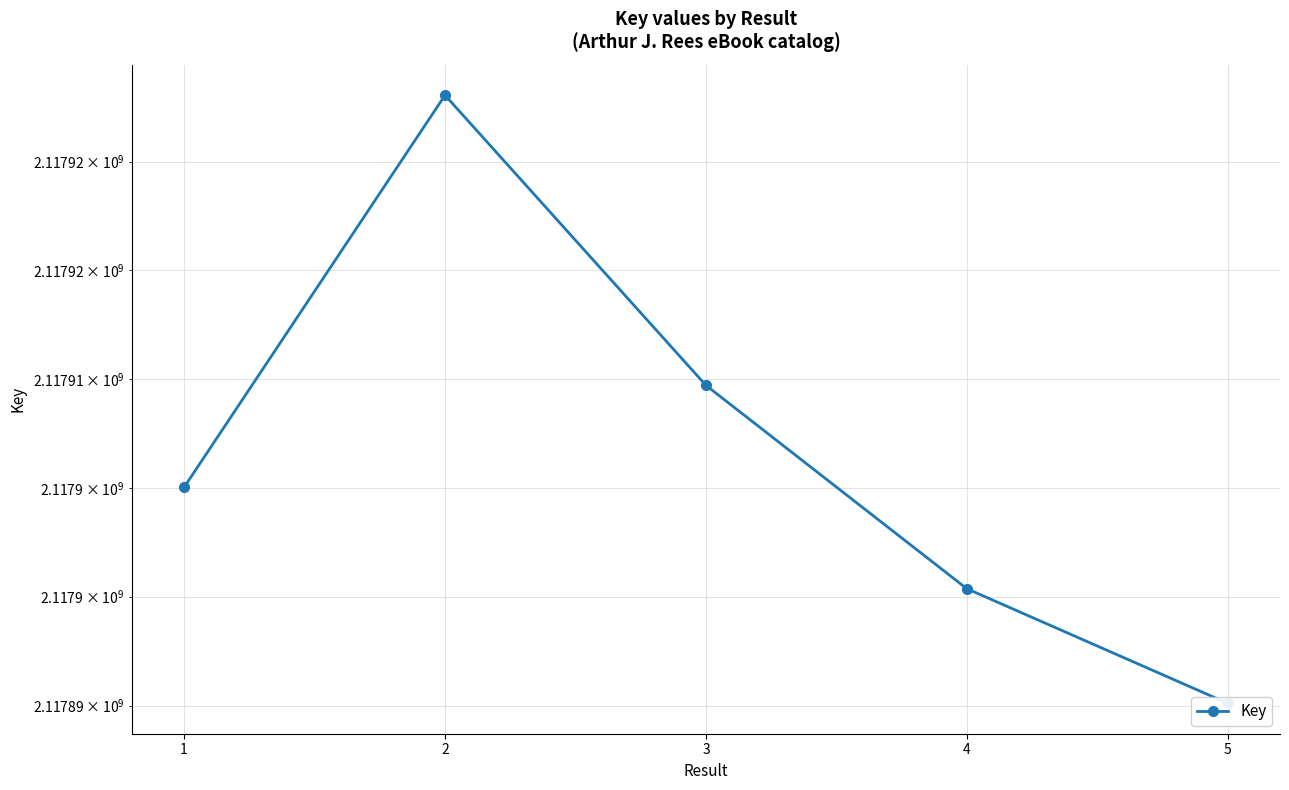

What is the value of the 5th point from the left?

2117895101